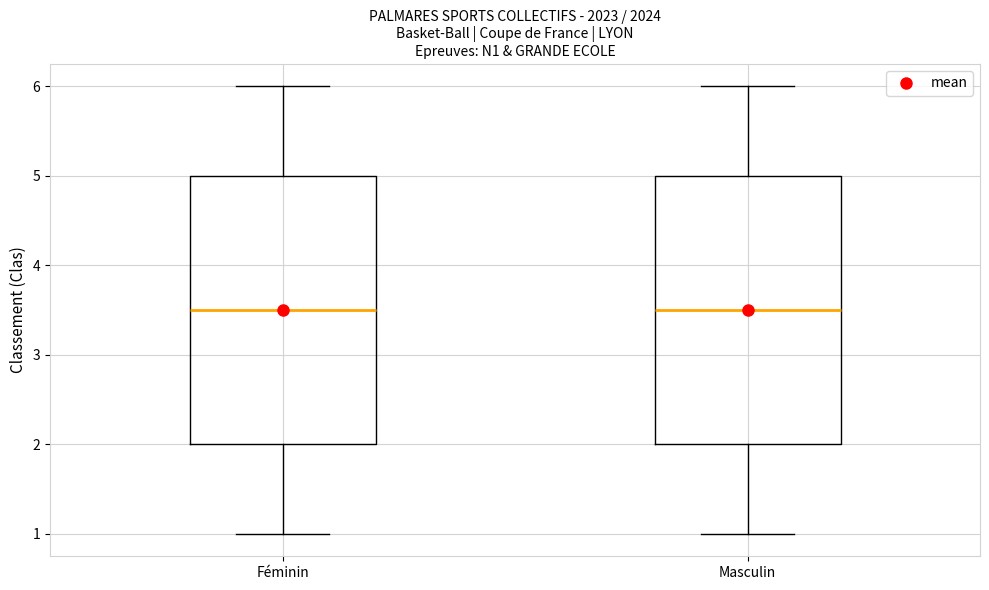

Where is the upper edge of the box for Masculin on the y-axis? The values are not printed on the chart, so give them approximately, as read against the axis.

5.0